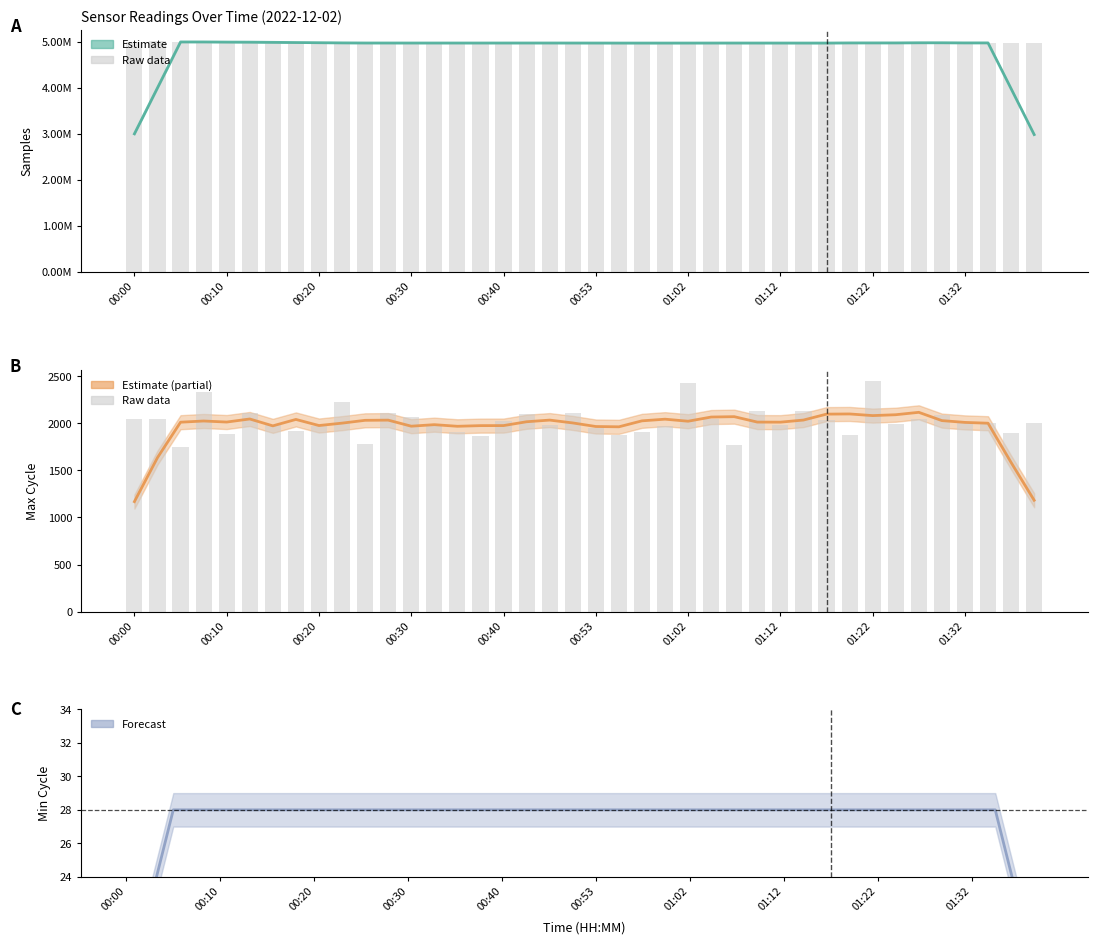

List the labels in order of Max_cycle value, largest first.

01:22, 01:02, 00:07, 00:23, 01:15, 01:10, 00:28, 00:13, 00:50, 00:42, 01:29, 00:30, 01:27, 00:00, 01:05, 00:02, 01:17, 00:40, 01:34, 01:32, 01:39, 01:25, 01:12, 00:15, 00:48, 00:33, 00:20, 01:00, 00:53, 00:18, 00:57, 00:35, 01:37, 00:10, 01:20, 00:55, 00:37, 00:25, 01:07, 00:05